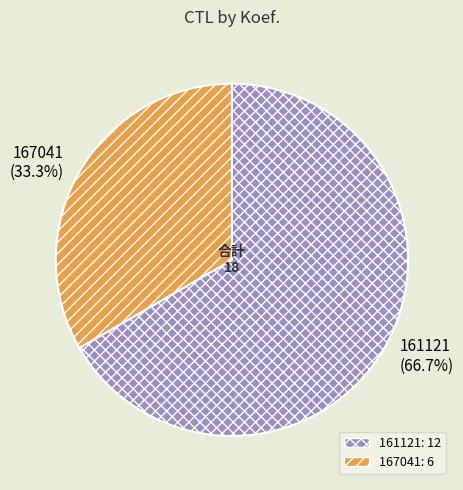

Which category has the smallest portion of the pie?

167041